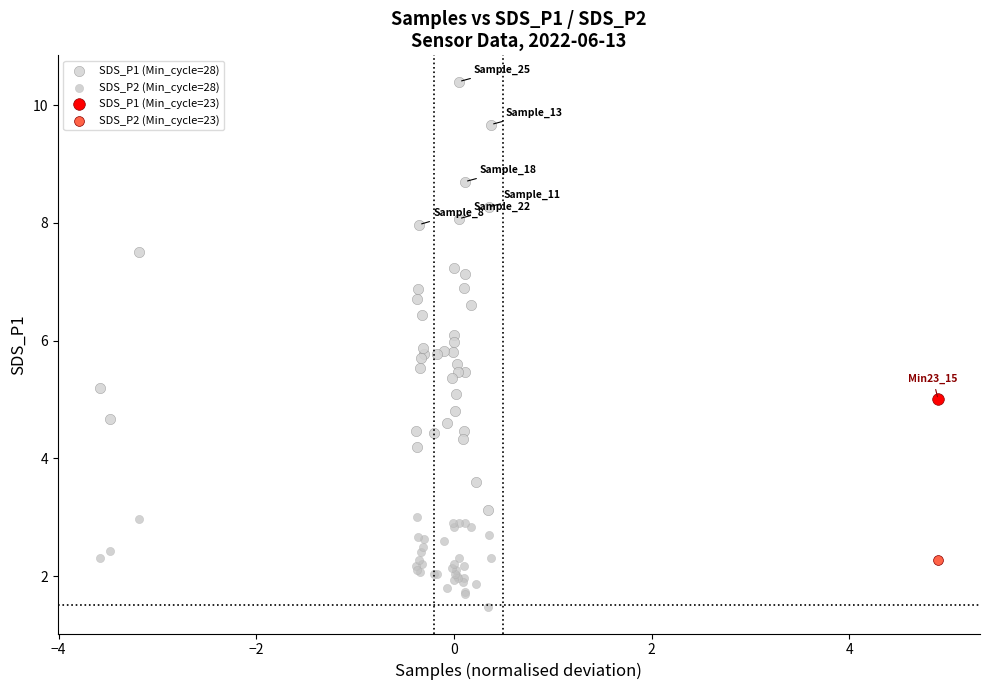

What are all the series names shown in the legend?

SDS_P1 (Min_cycle=28), SDS_P2 (Min_cycle=28), SDS_P1 (Min_cycle=23), SDS_P2 (Min_cycle=23)